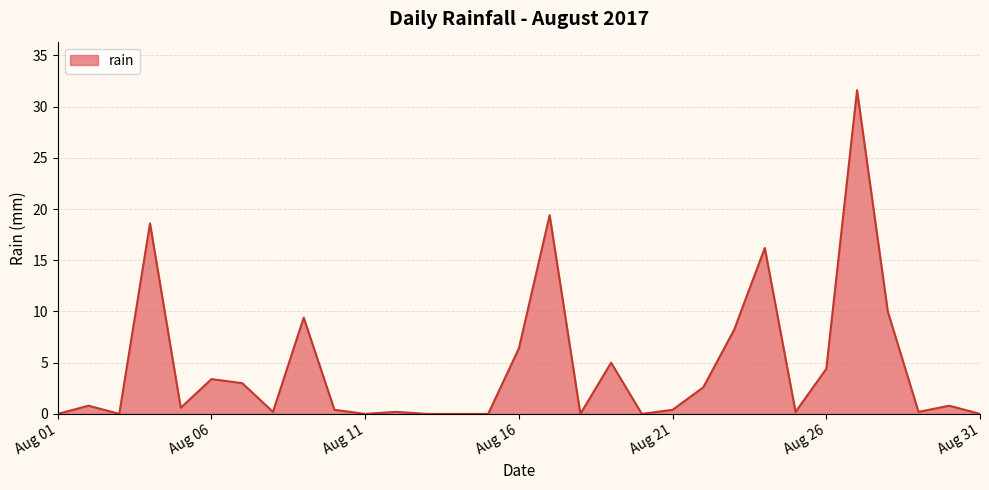

What is the difference between the maximum and minimum values?

31.6